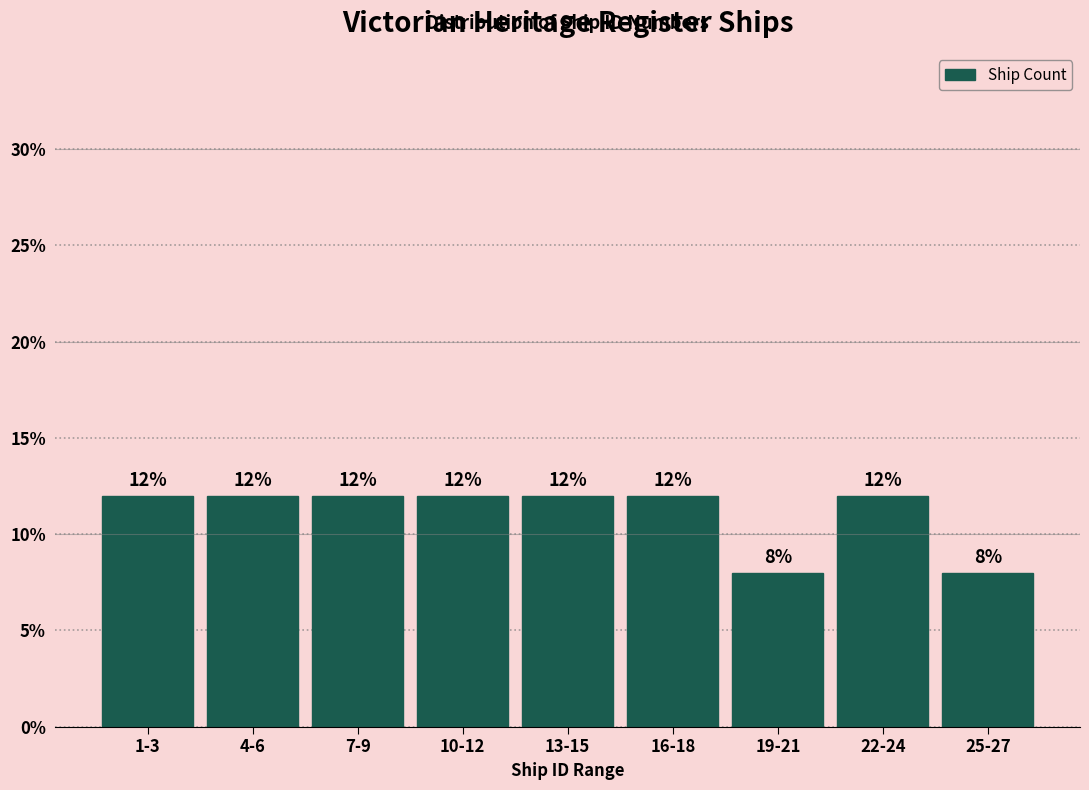

Reading left to right, list all the values displayed in this chart.

1-3=12	4-6=12	7-9=12	10-12=12	13-15=12	16-18=12	19-21=8	22-24=12	25-27=8